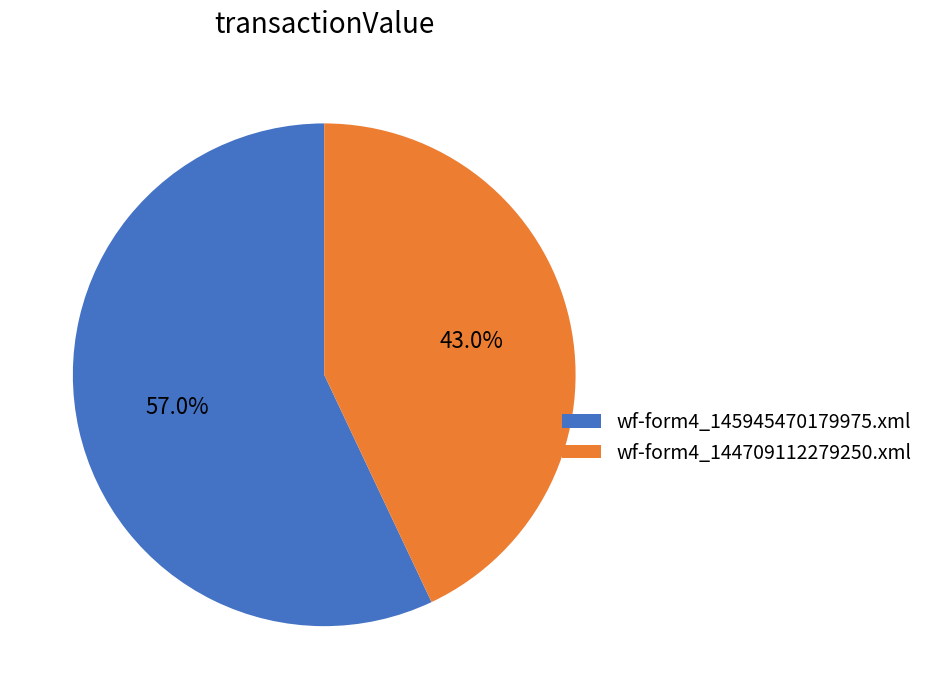

Rank the categories by value from highest to lowest.

wf-form4_145945470179975.xml, wf-form4_144709112279250.xml